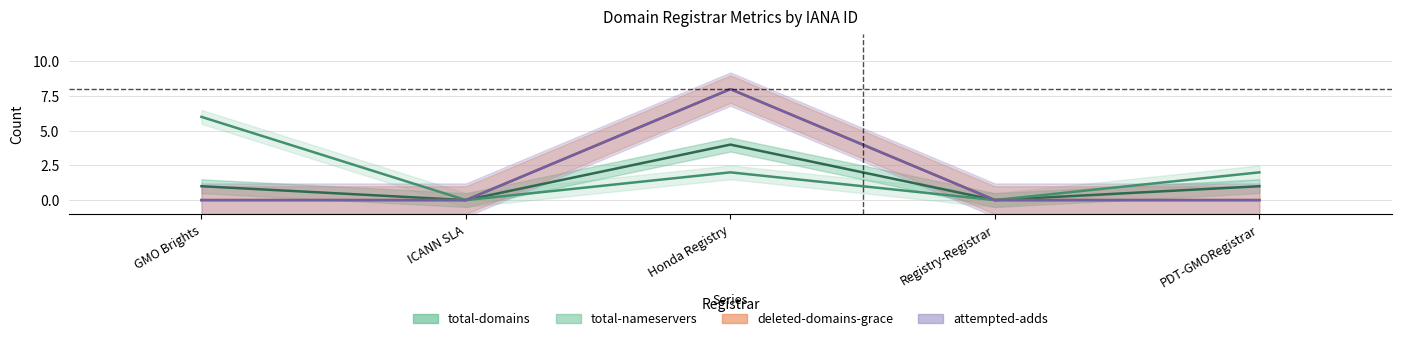

True or false: total-domains and deleted-domains-grace cross at least once.

False